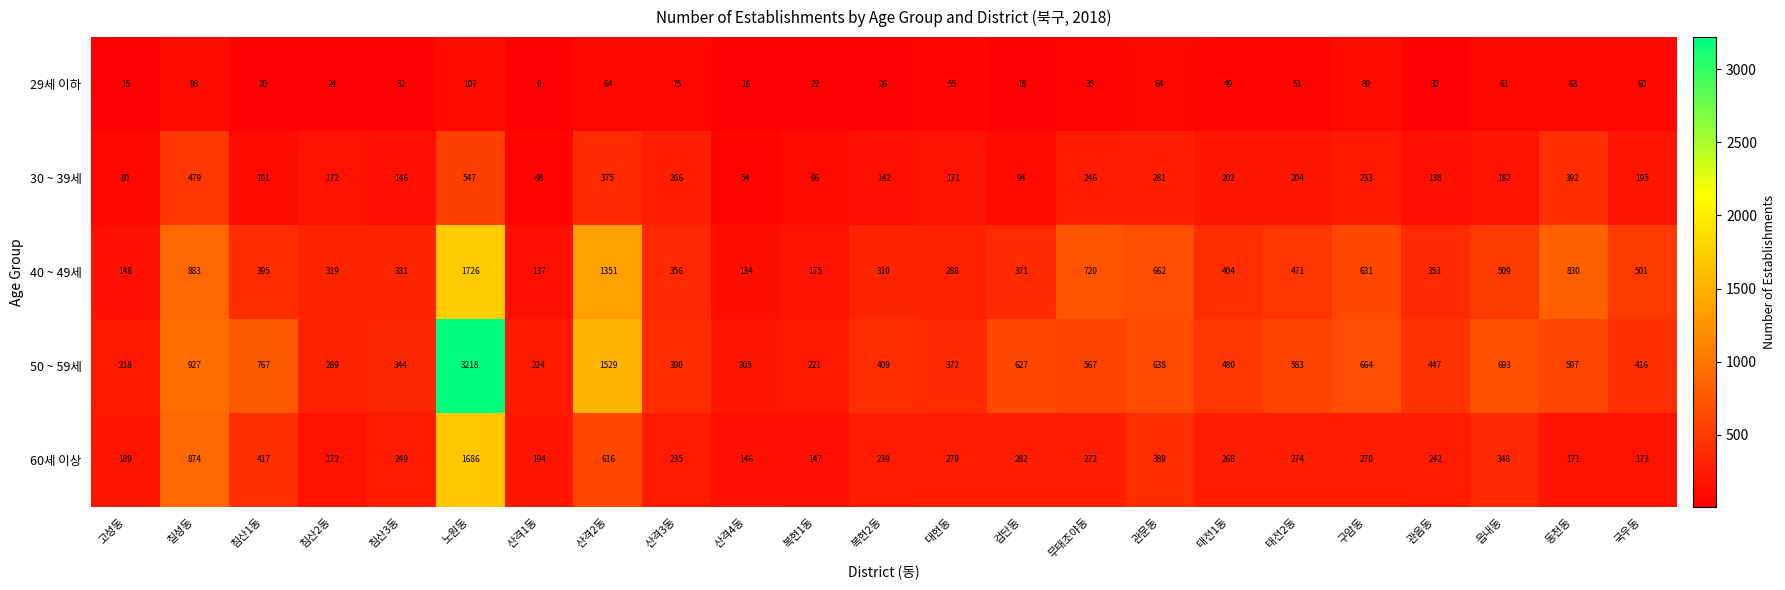

Which label corresponds to the smallest value in the chart?

산격1동